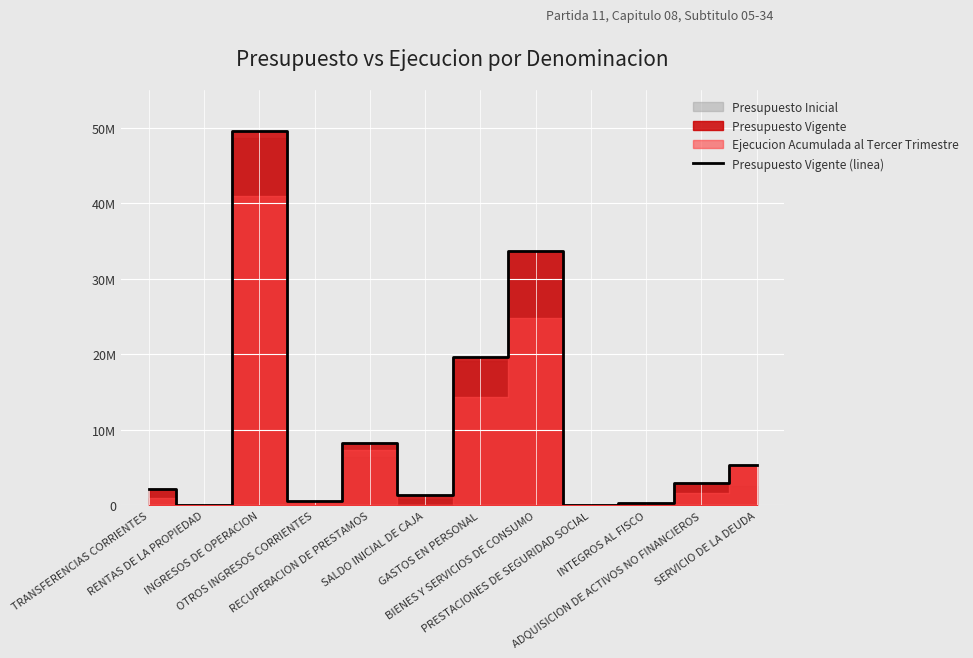

Which label corresponds to the largest value in the chart?

INGRESOS DE OPERACION